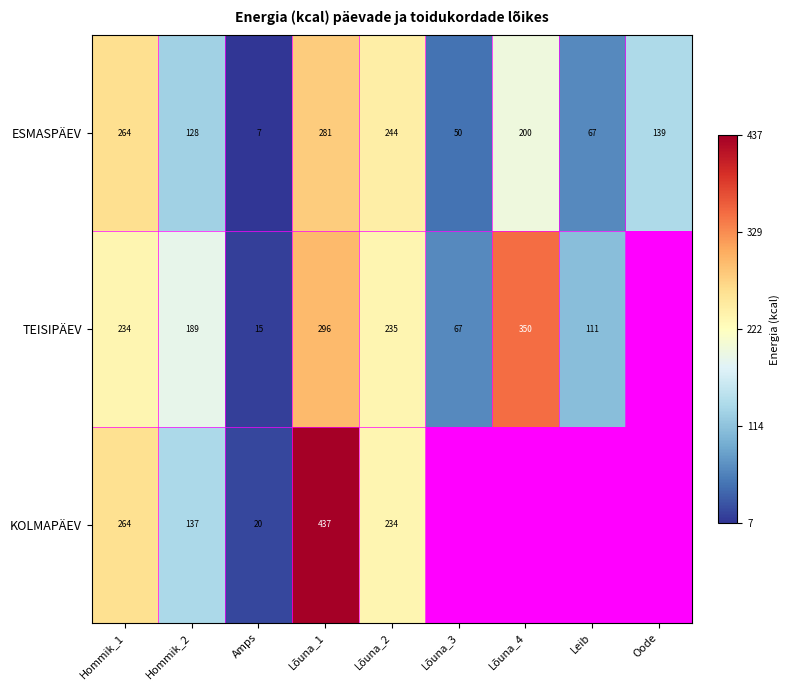

Is it true that TEISIPÄEV equals 132.5 at Lõuna_1?

False